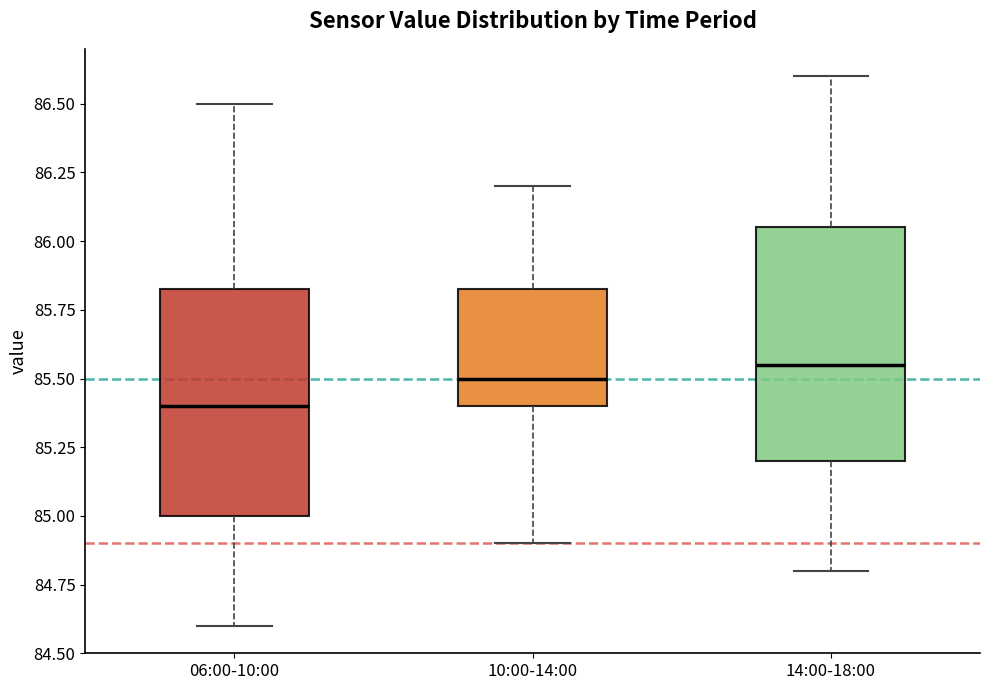

Which box's median line is the lowest?

06:00-10:00